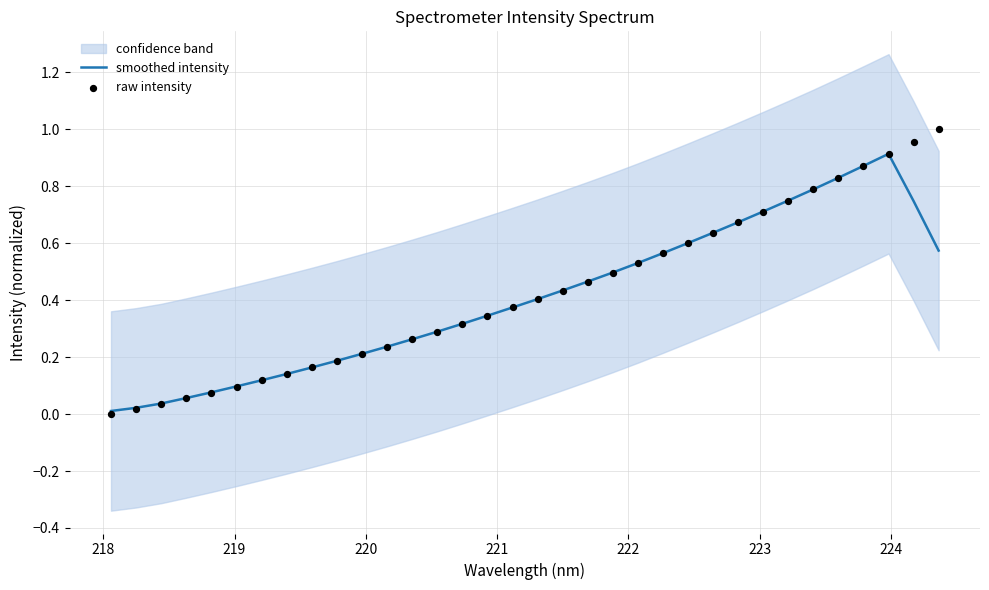

What are all the series names shown in the legend?

smoothed intensity, raw intensity